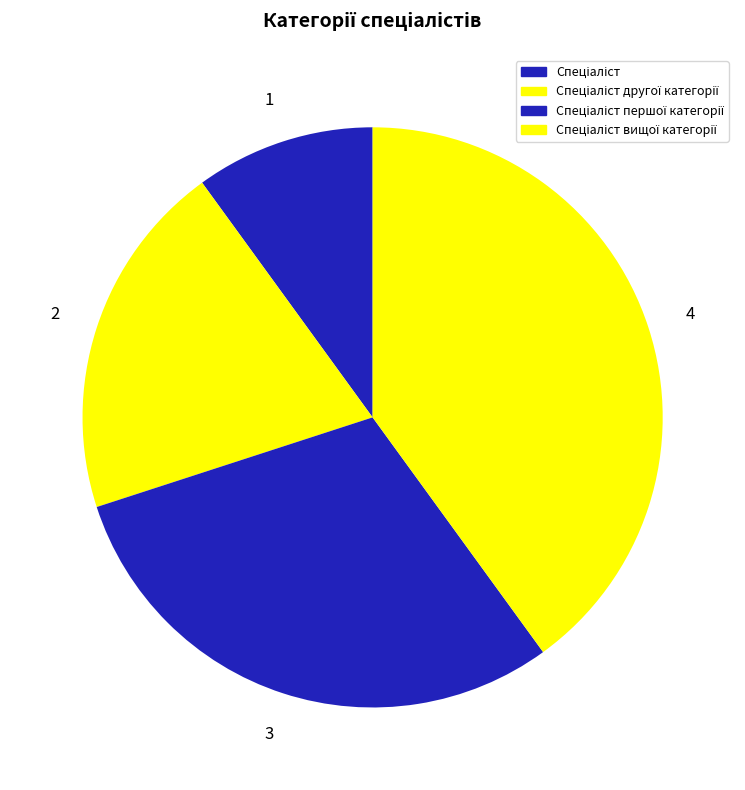

How many slices are in this pie chart?

4